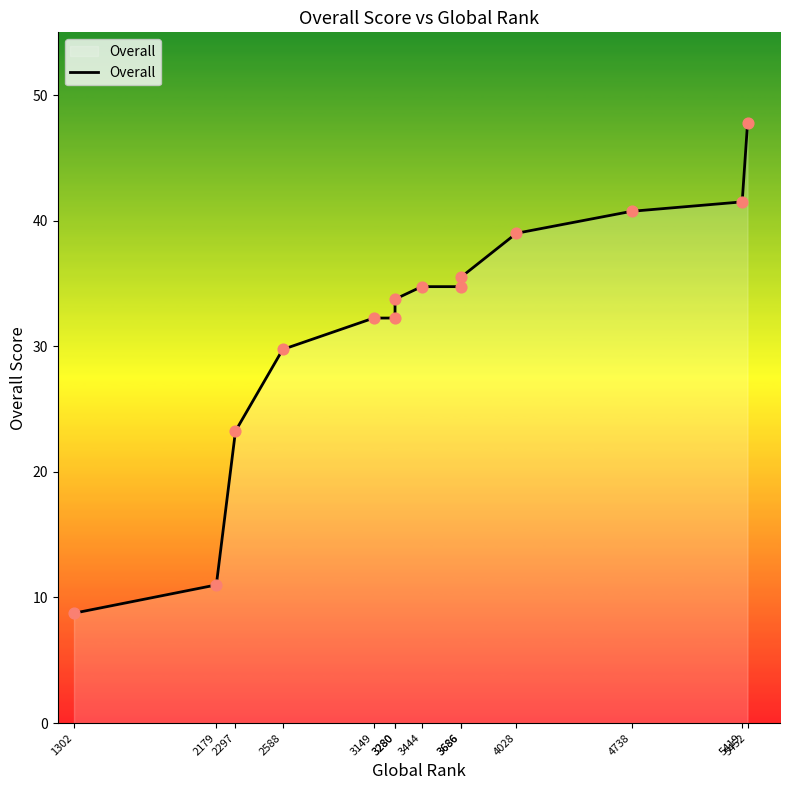

What is the ratio of the value at 3280 to the value at 3686?

0.9